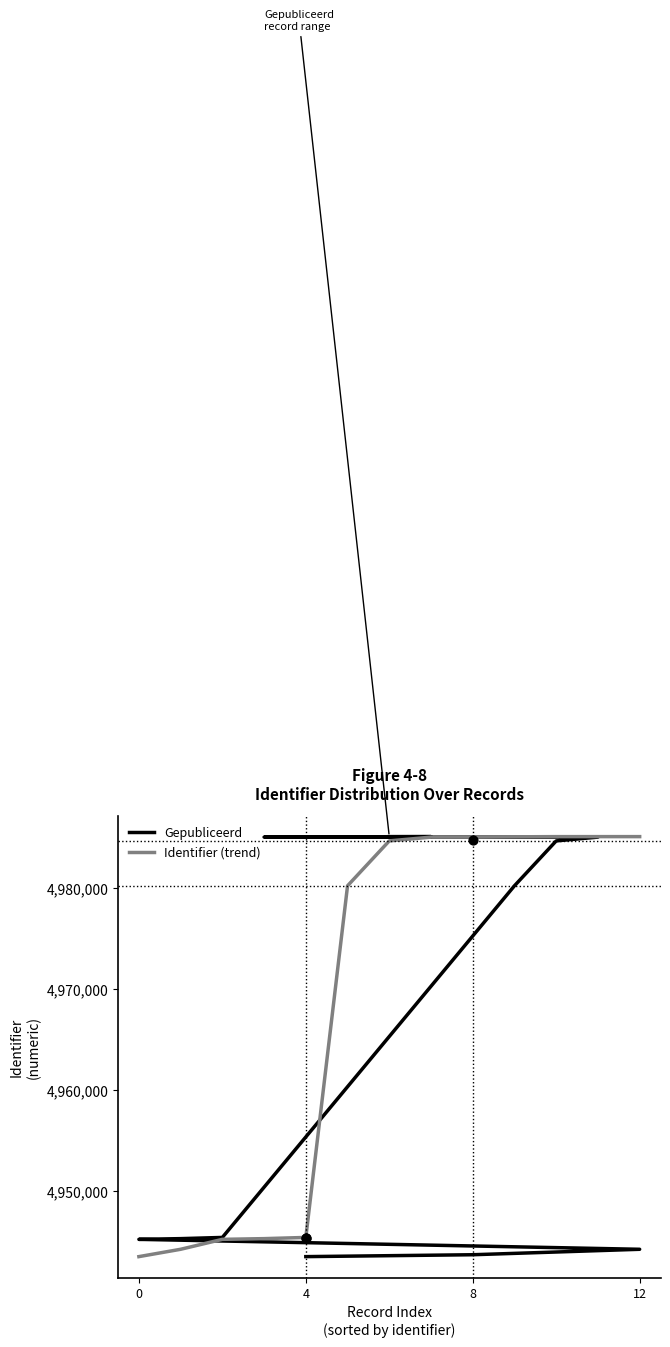

Which series reaches the minimum Y coordinate?

Gepubliceerd